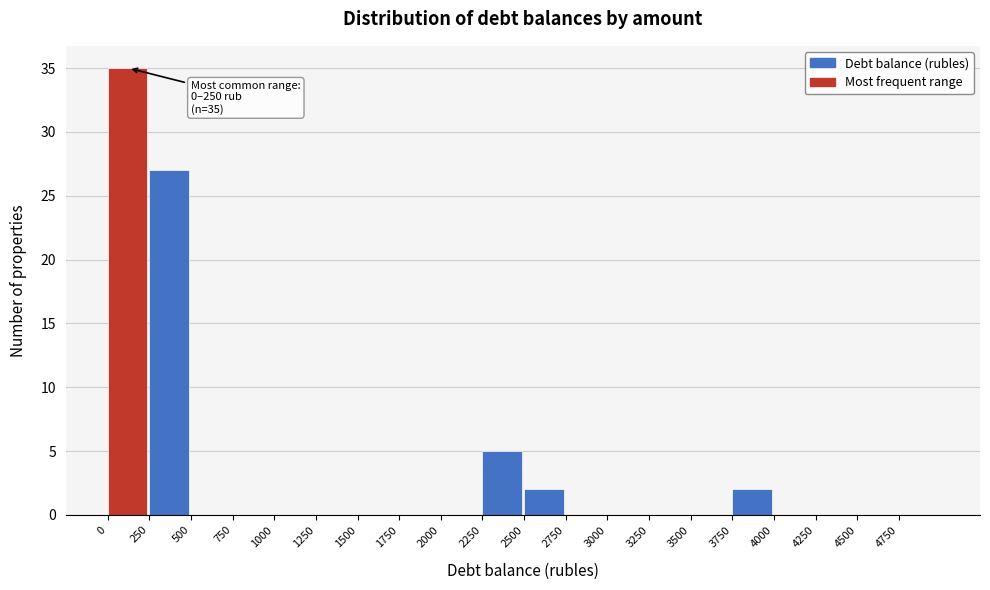

Over which range of the x-axis is the bar tallest?

0 to 250